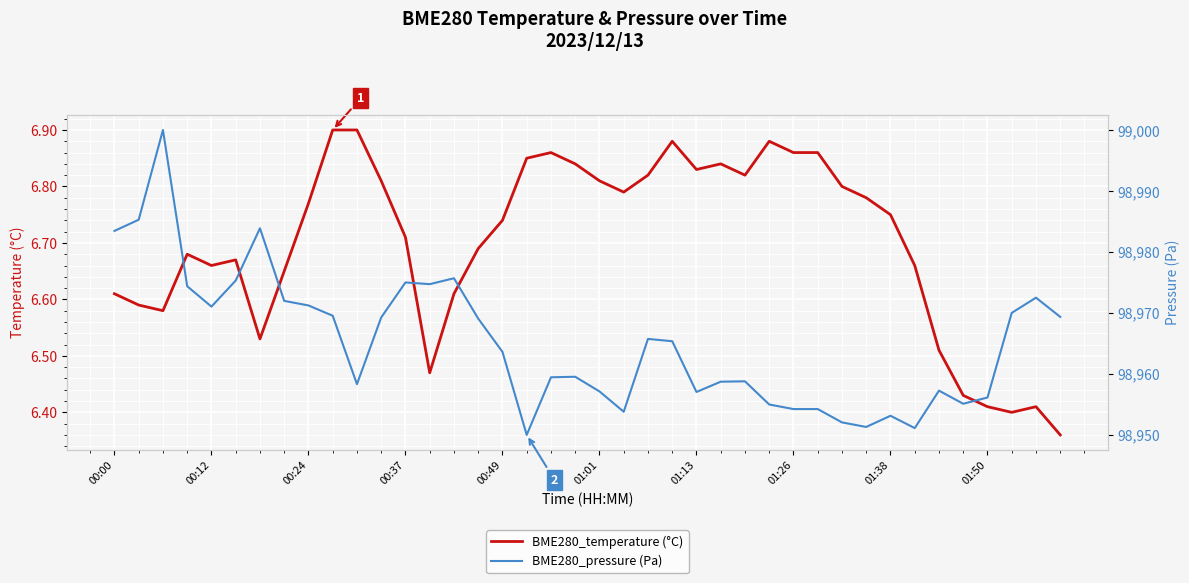

At how many categories does at least one series exceed 78350?

40